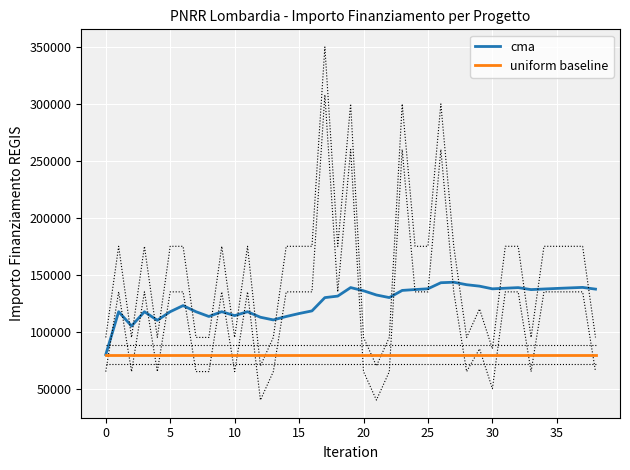

The value of cma at 32 is 205584.0. True or false?

False